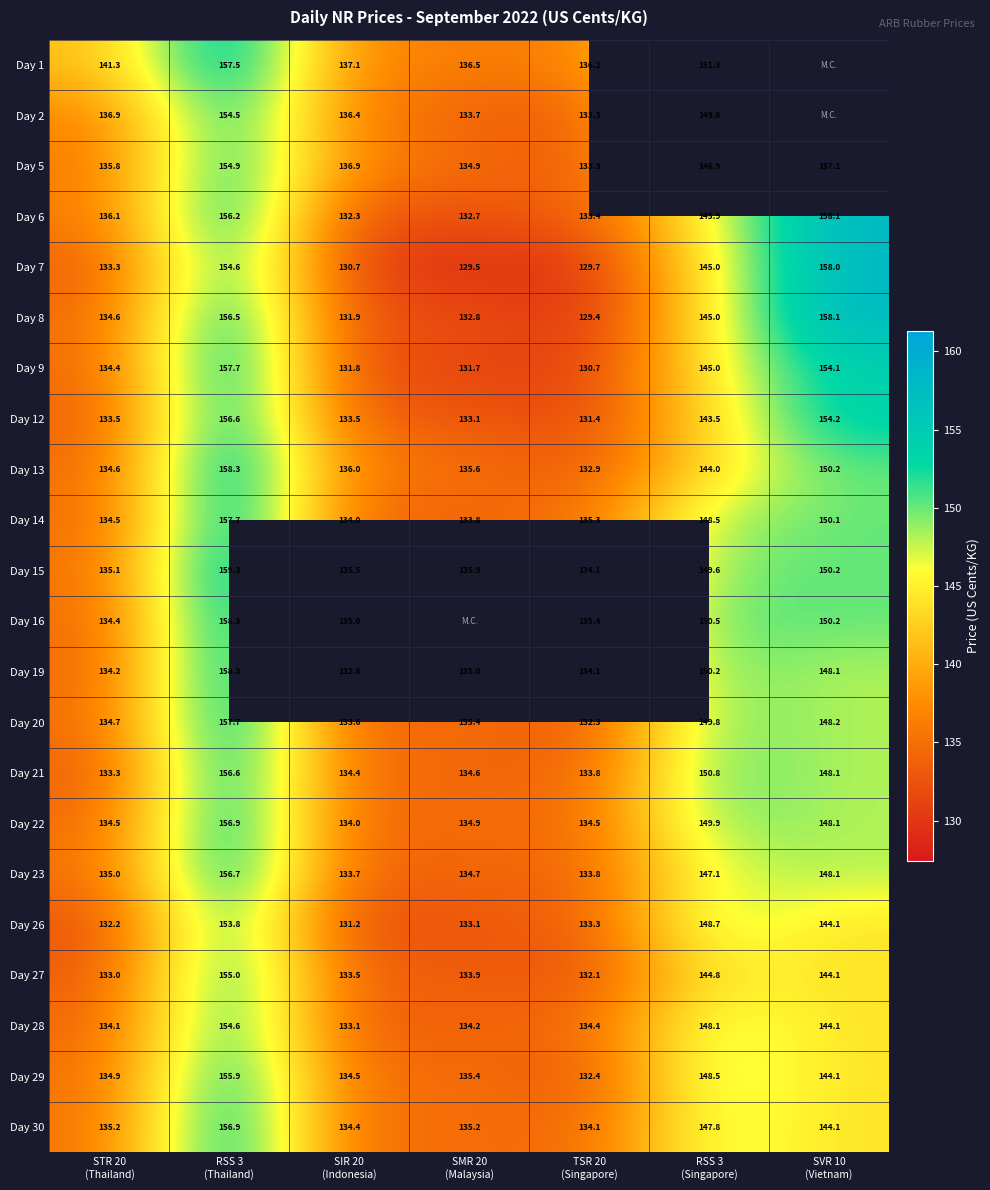

True or false: Day 22 has a value of 149.9 at RSS 3 (Singapore).

True